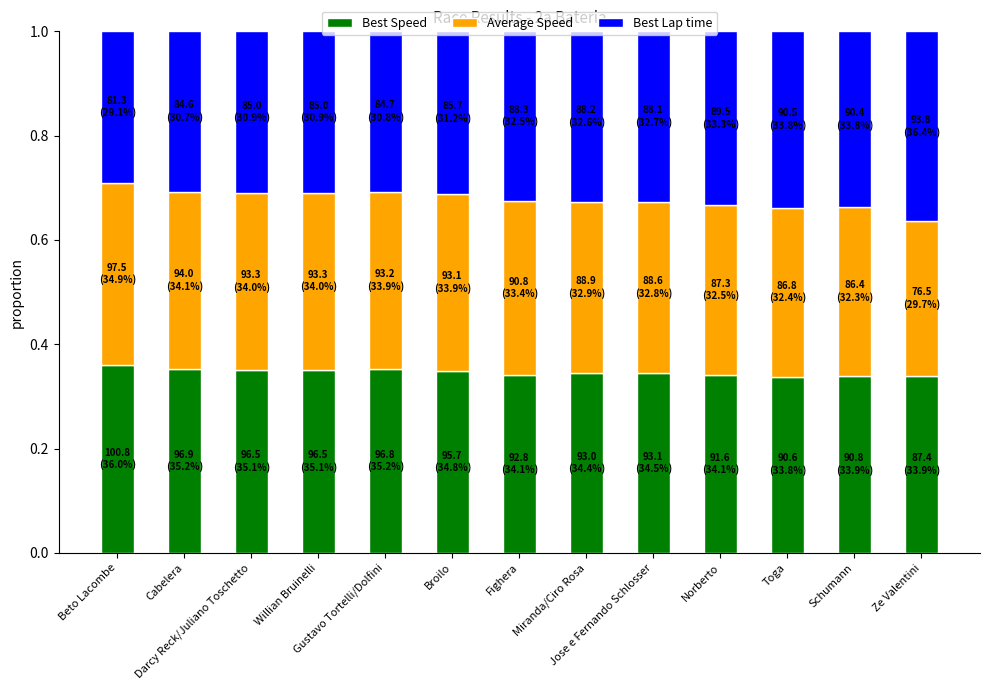

Count the Best Speed values in the range 0 to 1.

13